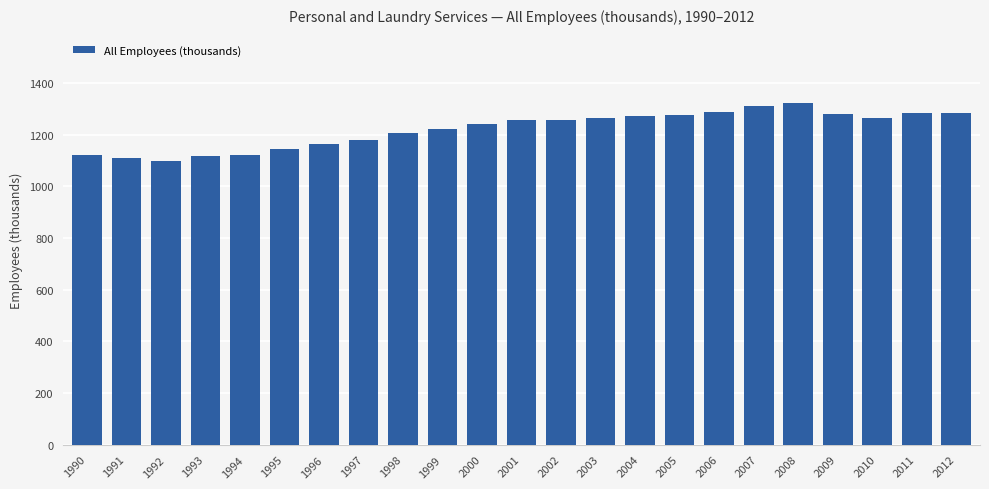

What is the maximum value shown in the chart?

1322.6